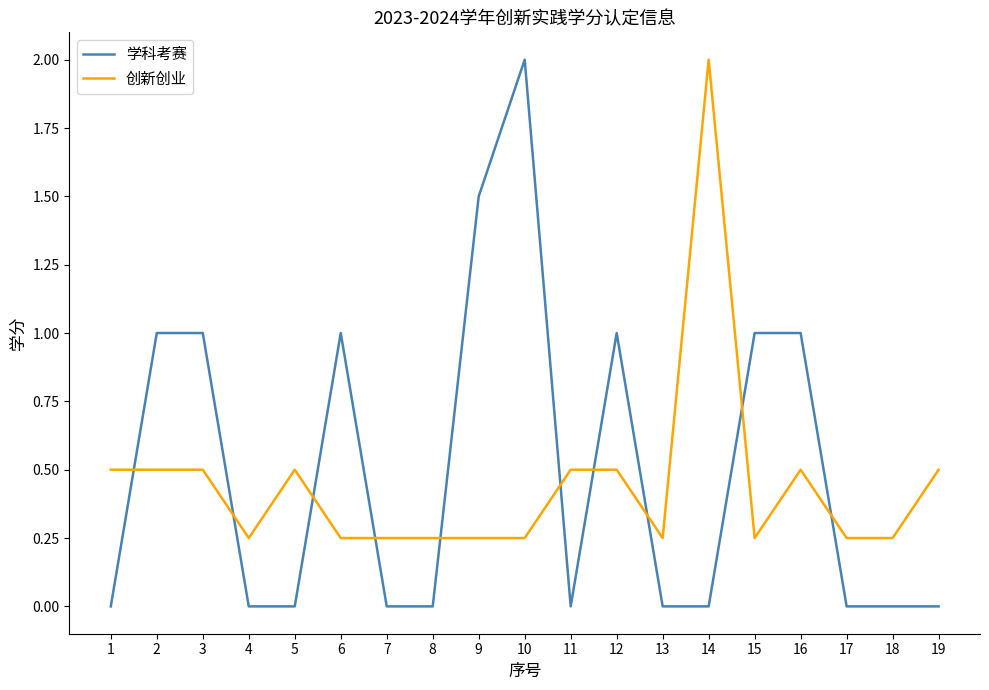

True or false: 学科考赛 has more than 1 points higher than both neighbors.

True